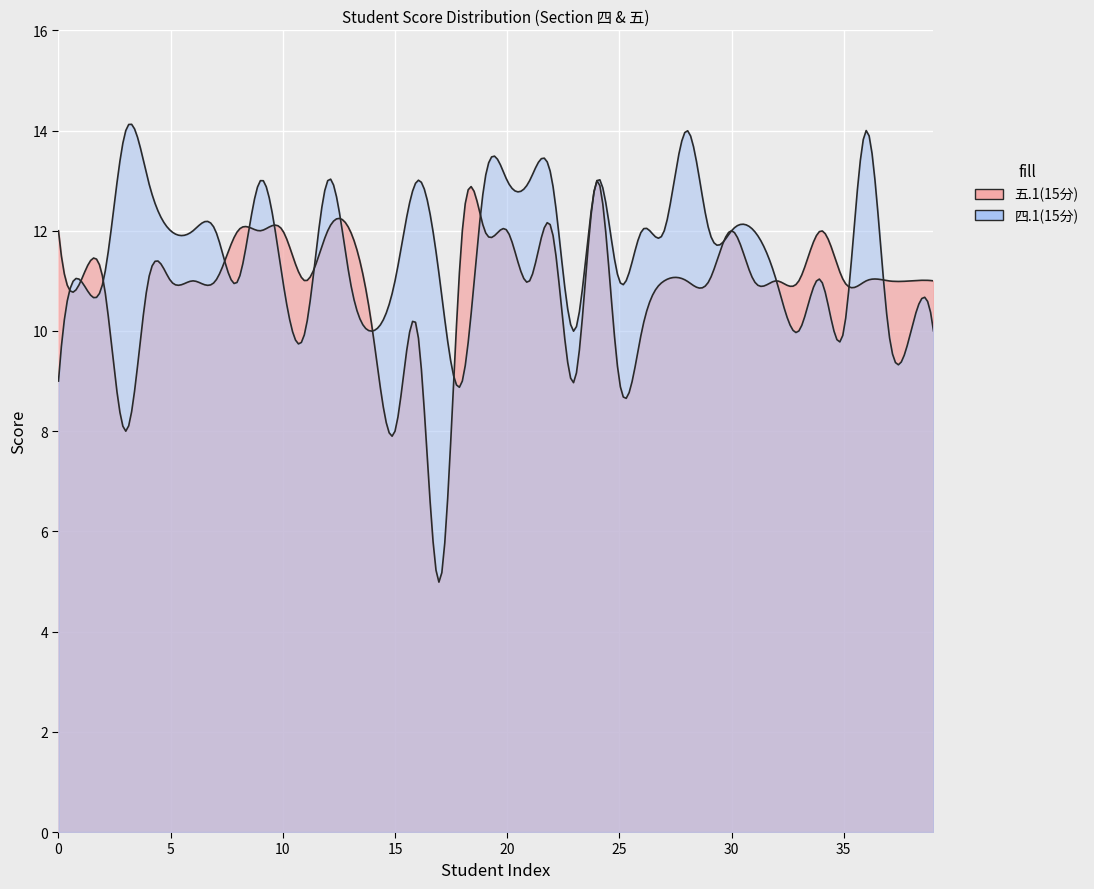

How many interior local valleys does the 五.1(15分) series have?

7